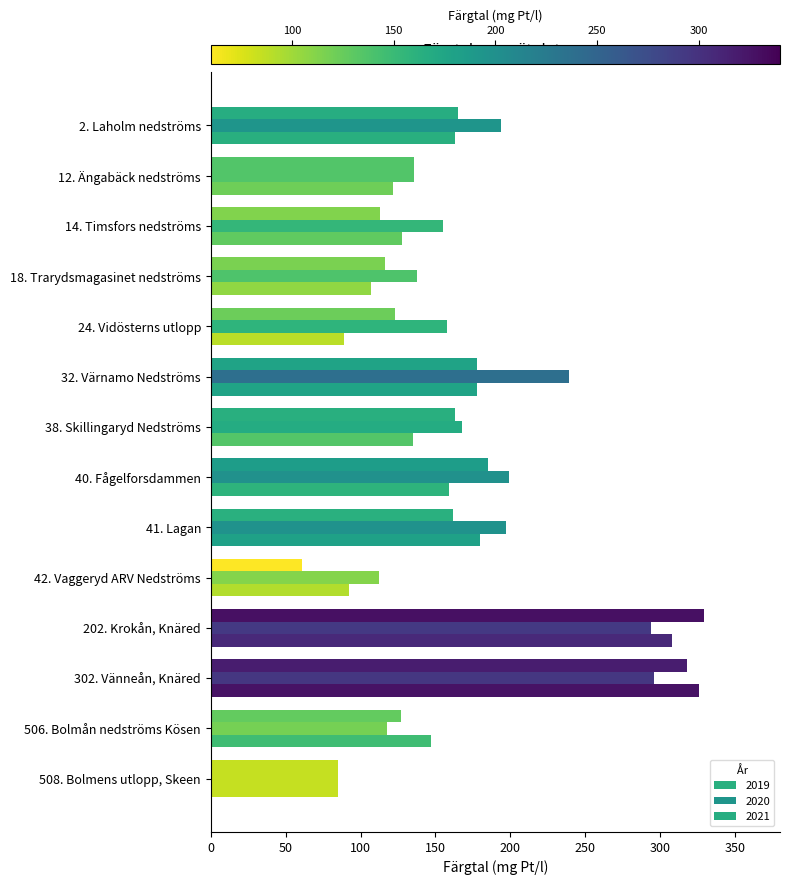

How many distinct data groups are displayed?

3